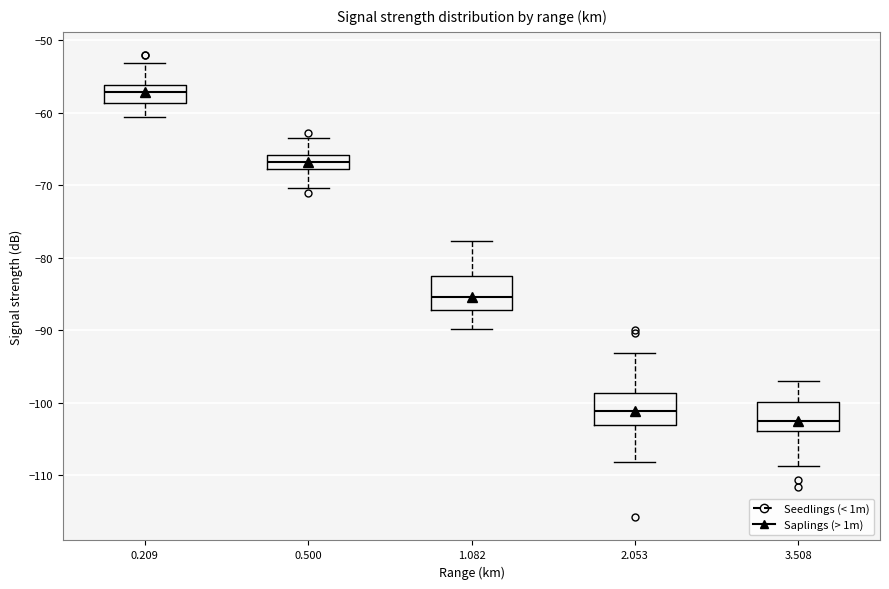

Reading left to right, read every box against the y-axis: the position of its median line, the range the box covers, and the ends of its whiskers. The values are not printed on the chart, so give them approximately, as read against the axis.

0.209: median -57, box -59 to -56, whiskers -60 to -53
0.500: median -67, box -68 to -66, whiskers -70 to -63
1.082: median -85, box -87 to -82, whiskers -90 to -78
2.053: median -101, box -103 to -99, whiskers -108 to -93
3.508: median -103, box -104 to -100, whiskers -109 to -97